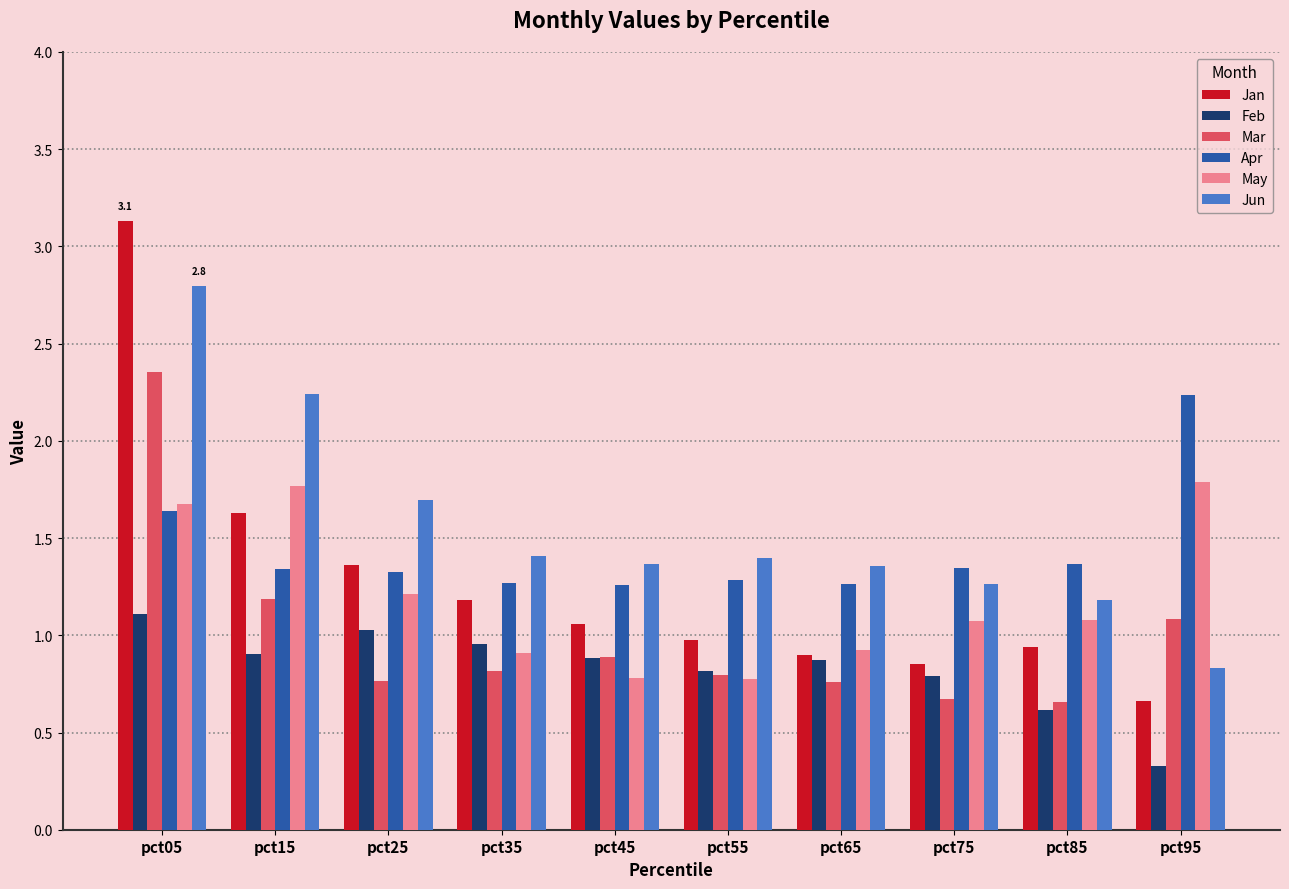

What is the smallest value displayed?

0.3